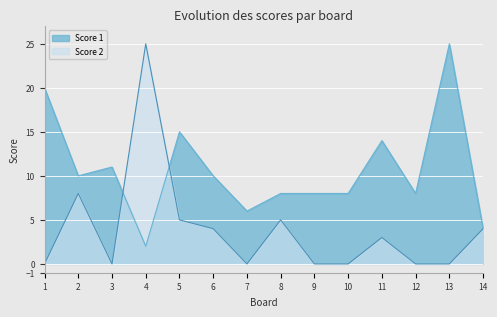

How many lines are shown in the chart?

2